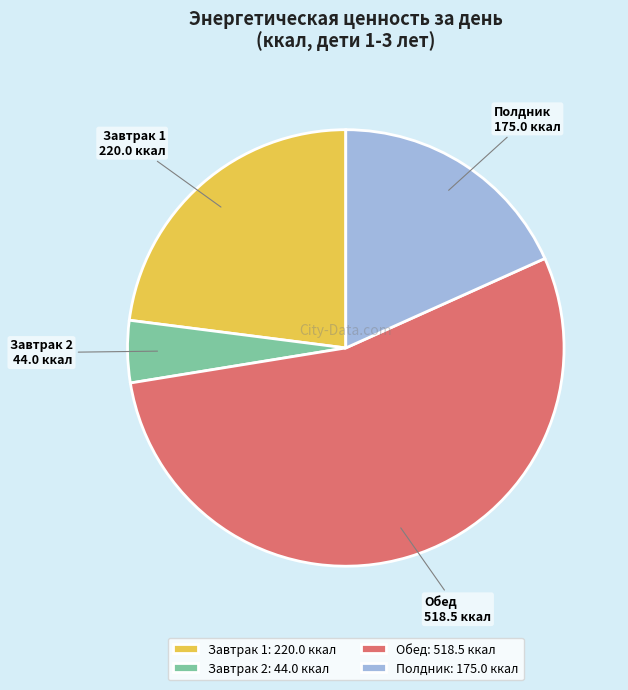

Is Полдник the majority of the pie?

No